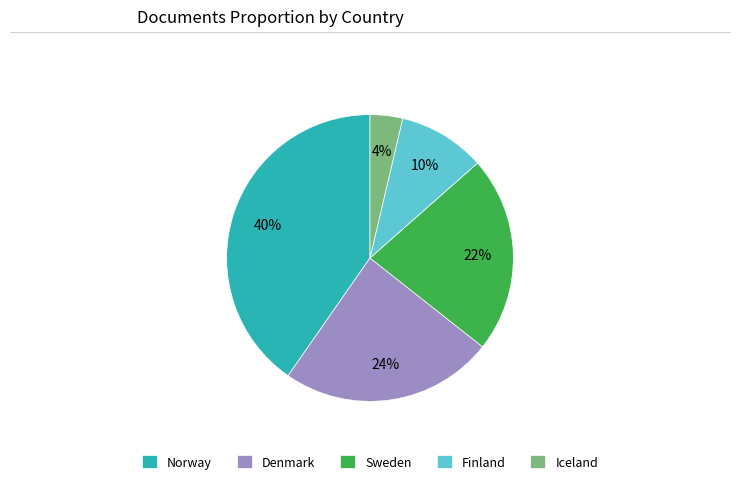

How many segments does this pie chart have?

5